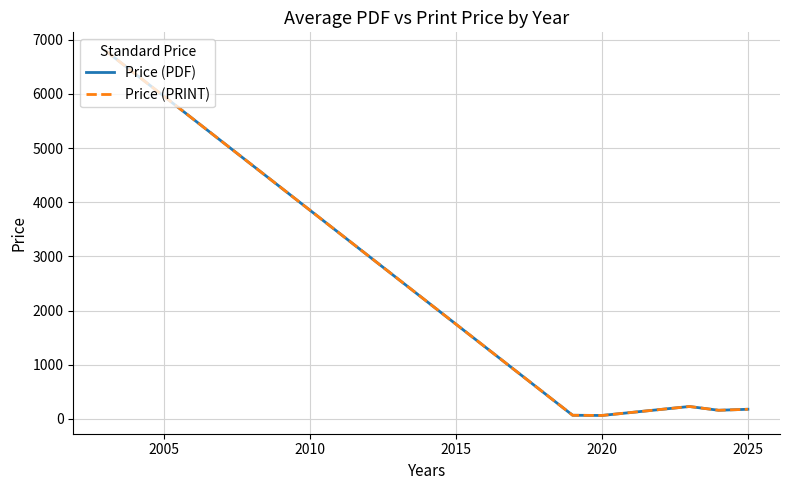

True or false: Price (PDF) and Price (PRINT) intersect in this chart.

False